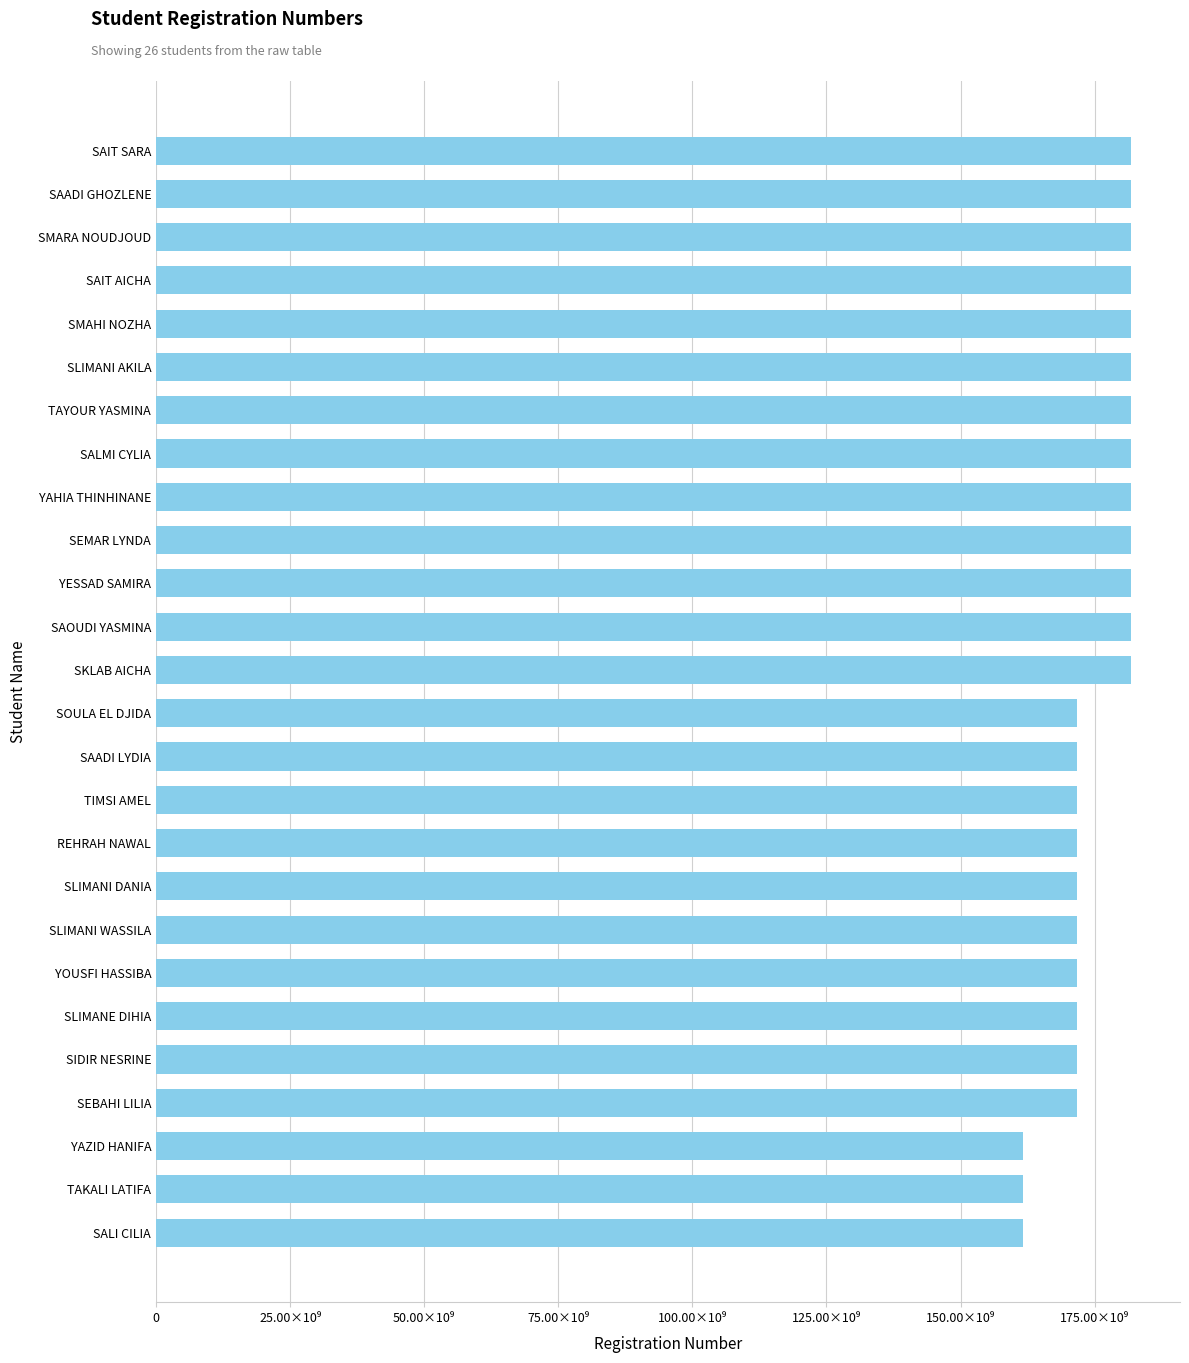

Are the bars horizontal?

Yes